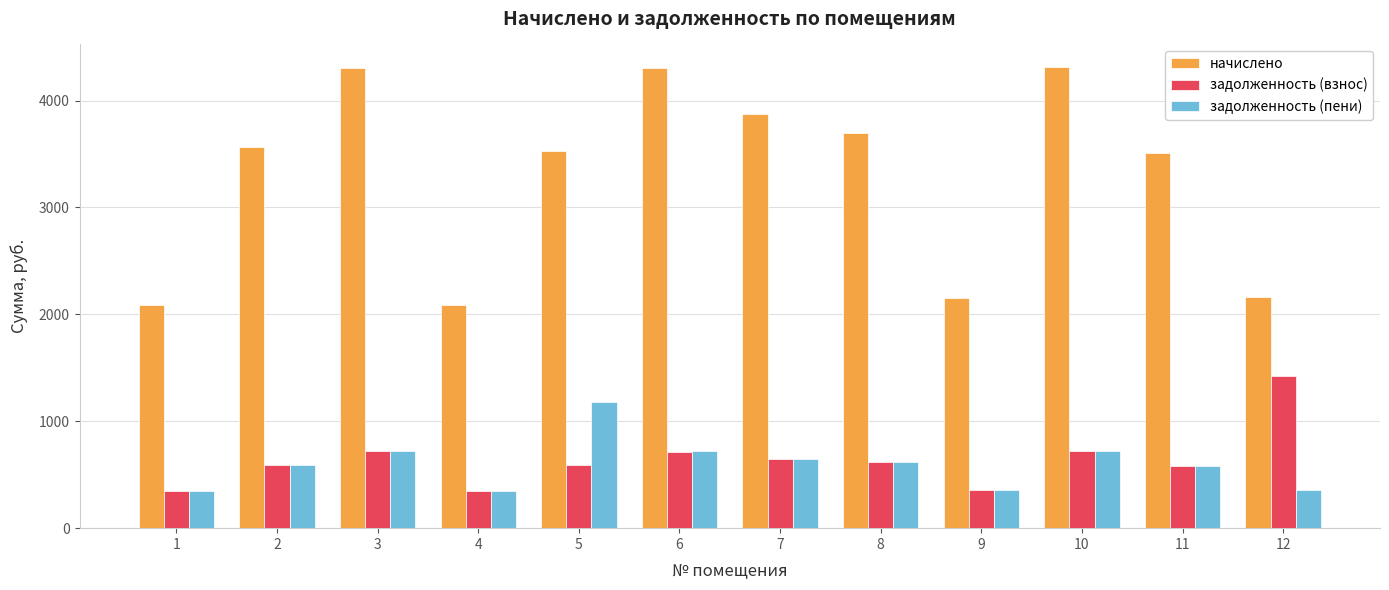

The value of начислено at 8 is 3693.6. True or false?

True